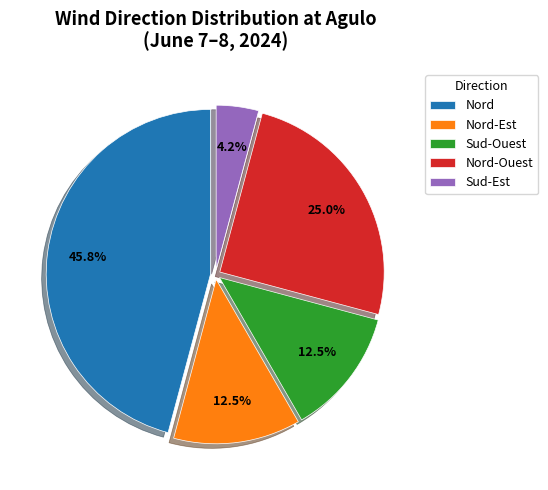

Combined, what portion of the pie is Sud-Ouest and Nord?

58.3%